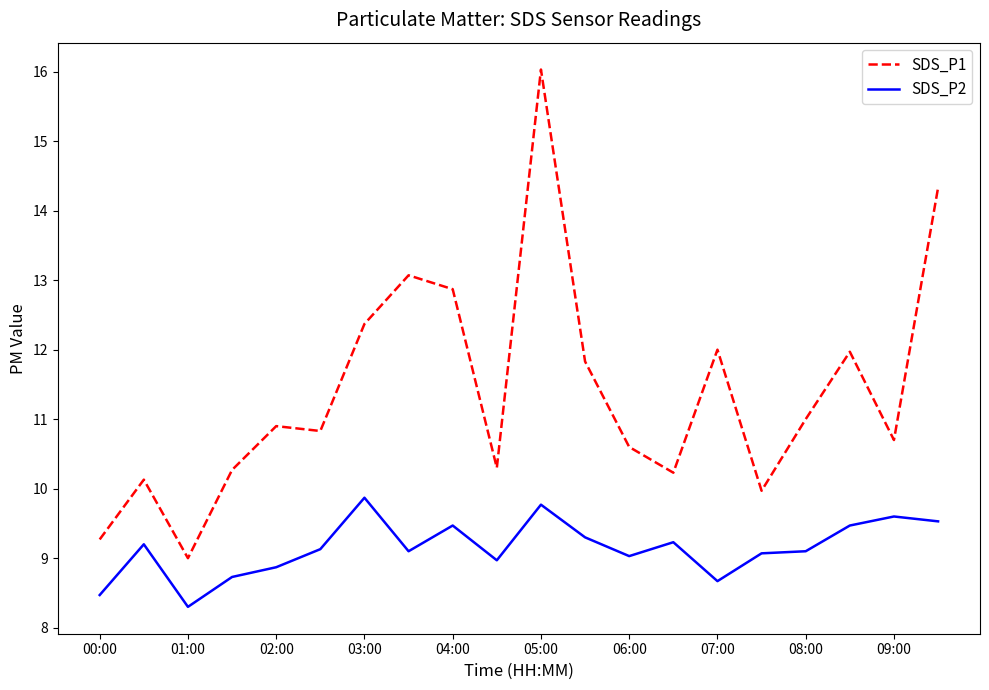

Which series has the largest range (max minus min)?

SDS_P1